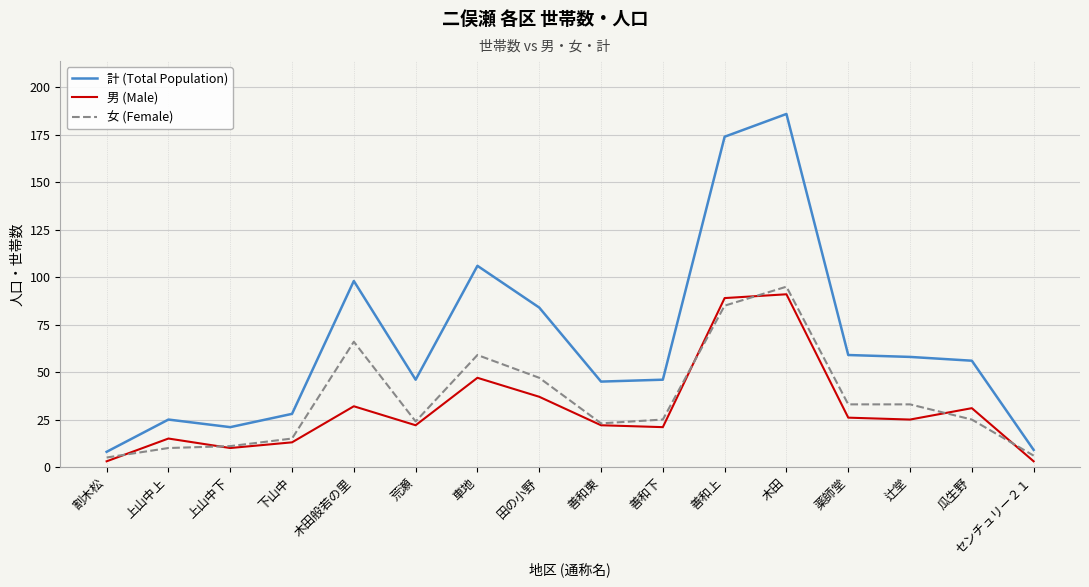

Reading left to right, extract all data points from this chart.

計 (Total Population): 割木松=8	上山中上=25	上山中下=21	下山中=28	木田般若の里=98	荒瀬=46	車地=106	田の小野=84	善和東=45	善和下=46	善和上=174	木田=186	薬師堂=59	辻堂=58	瓜生野=56	センチュリー２１=9
男 (Male): 割木松=3	上山中上=15	上山中下=10	下山中=13	木田般若の里=32	荒瀬=22	車地=47	田の小野=37	善和東=22	善和下=21	善和上=89	木田=91	薬師堂=26	辻堂=25	瓜生野=31	センチュリー２１=3
女 (Female): 割木松=5	上山中上=10	上山中下=11	下山中=15	木田般若の里=66	荒瀬=24	車地=59	田の小野=47	善和東=23	善和下=25	善和上=85	木田=95	薬師堂=33	辻堂=33	瓜生野=25	センチュリー２１=6